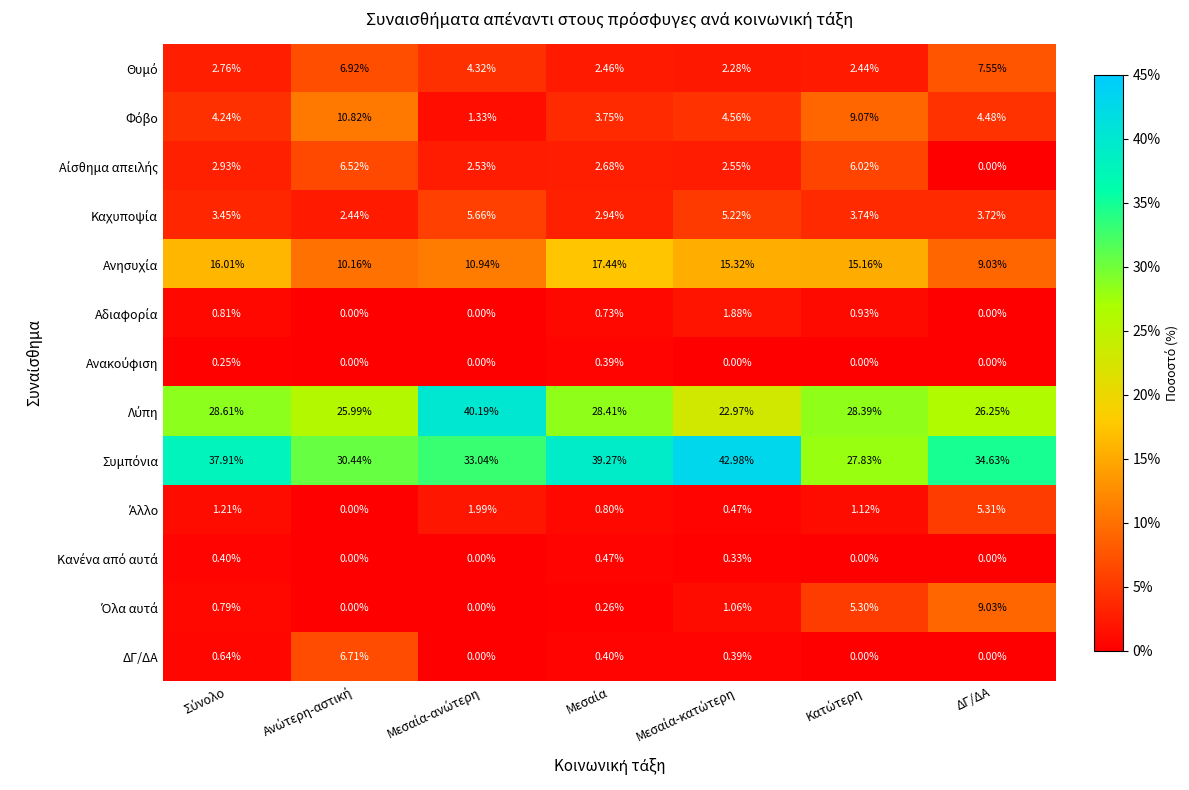

Which label corresponds to the smallest value in the chart?

ΔΓ/ΔΑ